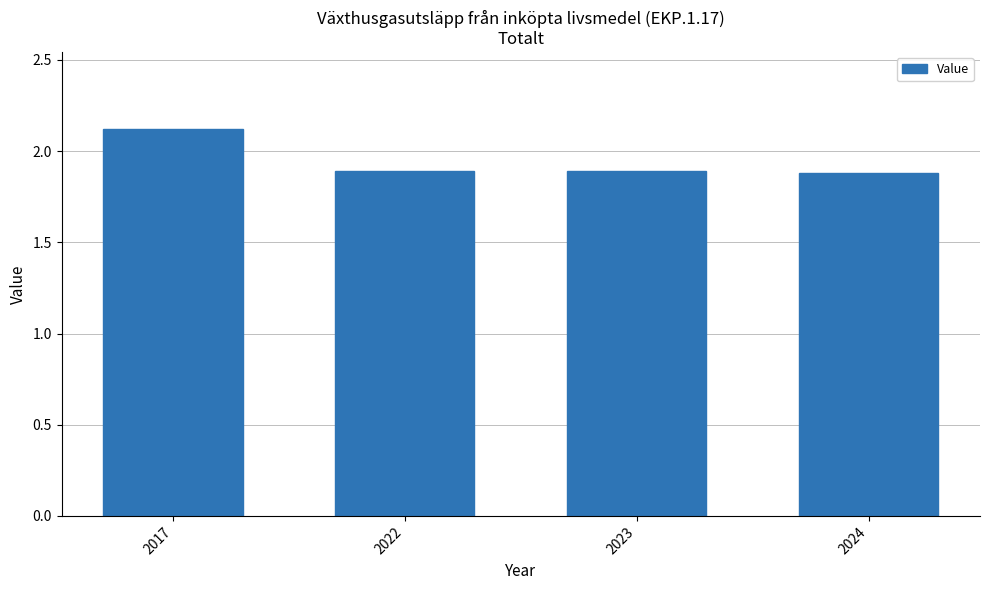

True or false: the data shows 1.9 at 2022.

True